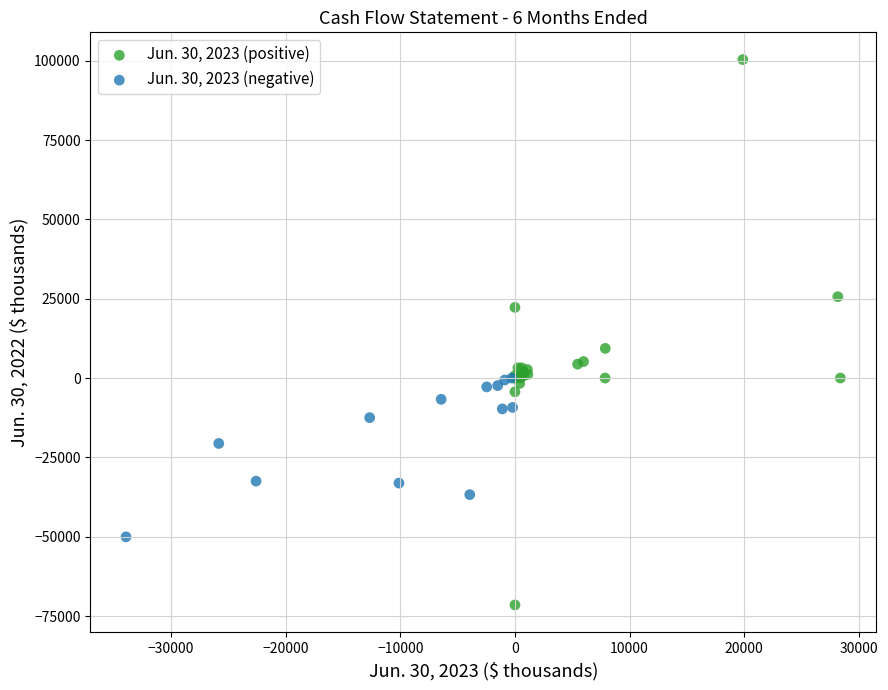

Which series contains the lowest Y value?

Jun. 30, 2023 (positive)